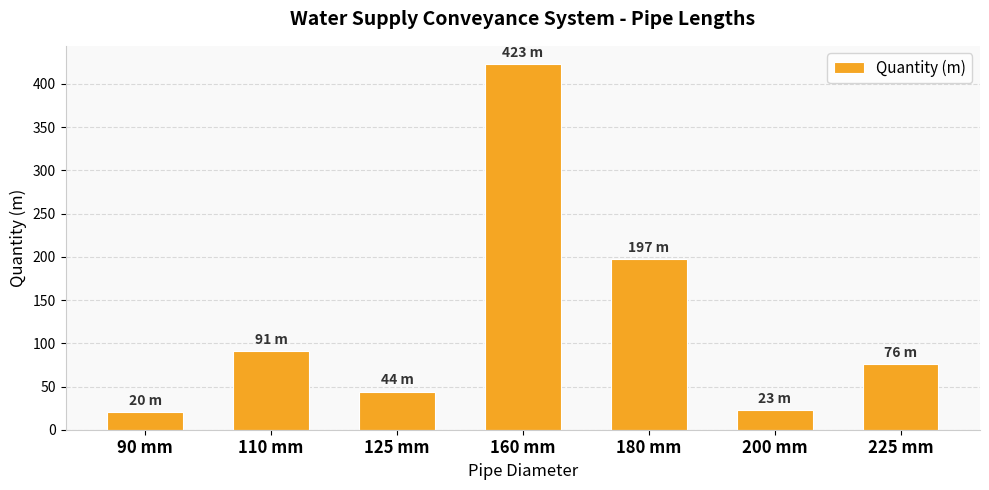

What is the ratio of the value at 200 mm to the value at 180 mm?

0.1